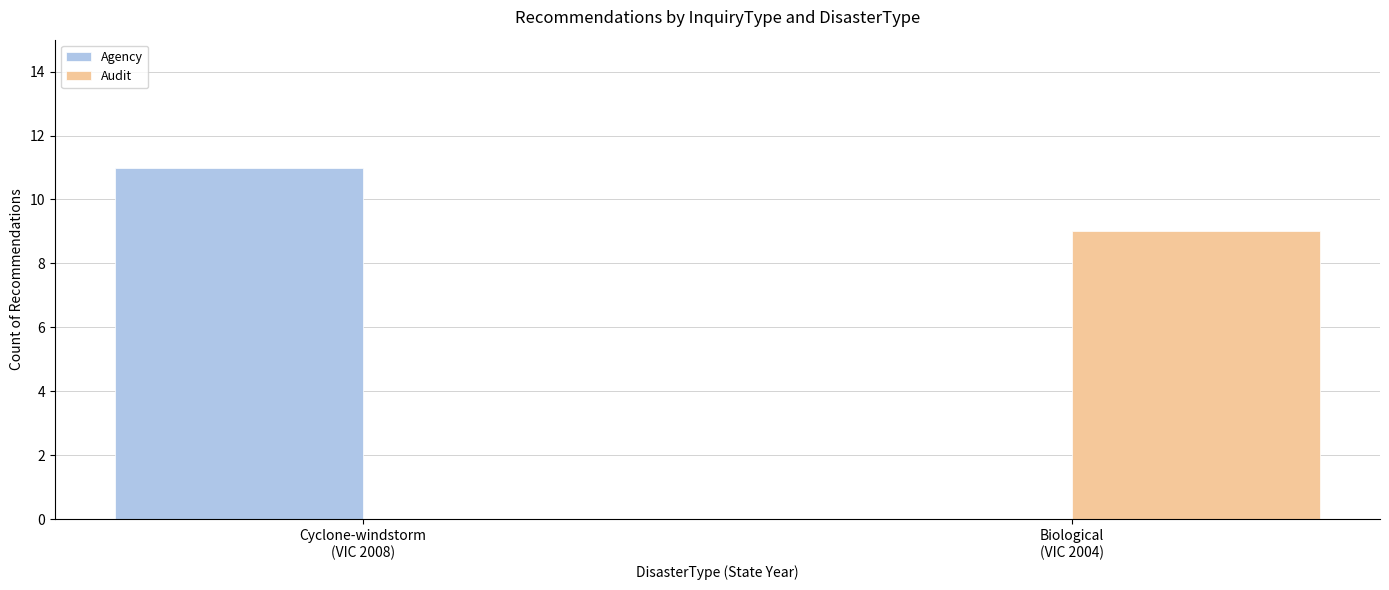

The value of Audit at Cyclone-windstorm
(VIC 2008) is 0. True or false?

True